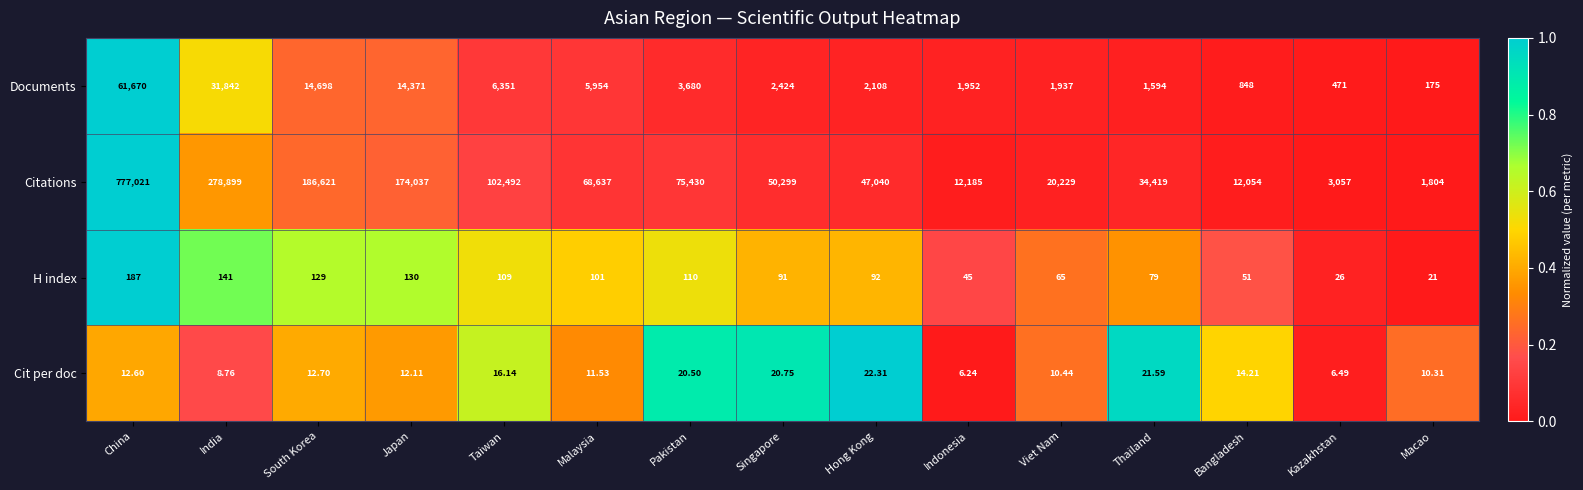

Rank the series at South Korea from highest to lowest value.

Citations, Documents, H index, Cit per doc